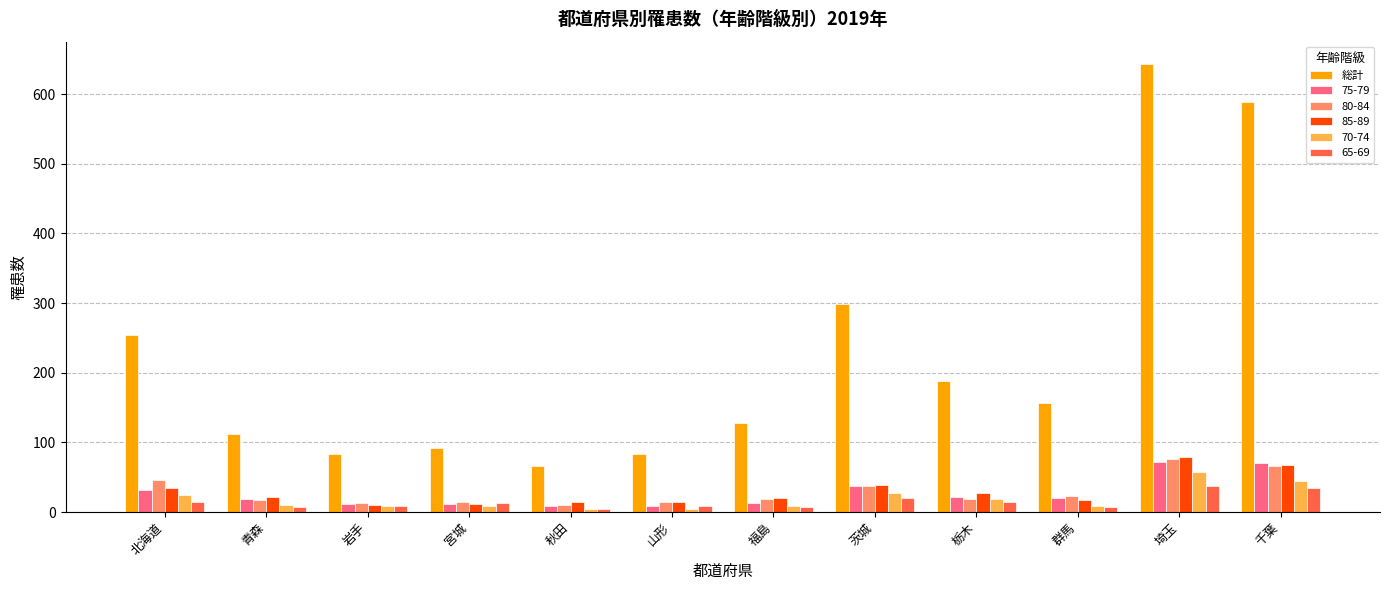

The value of 総計 at 千葉 is 392. True or false?

False